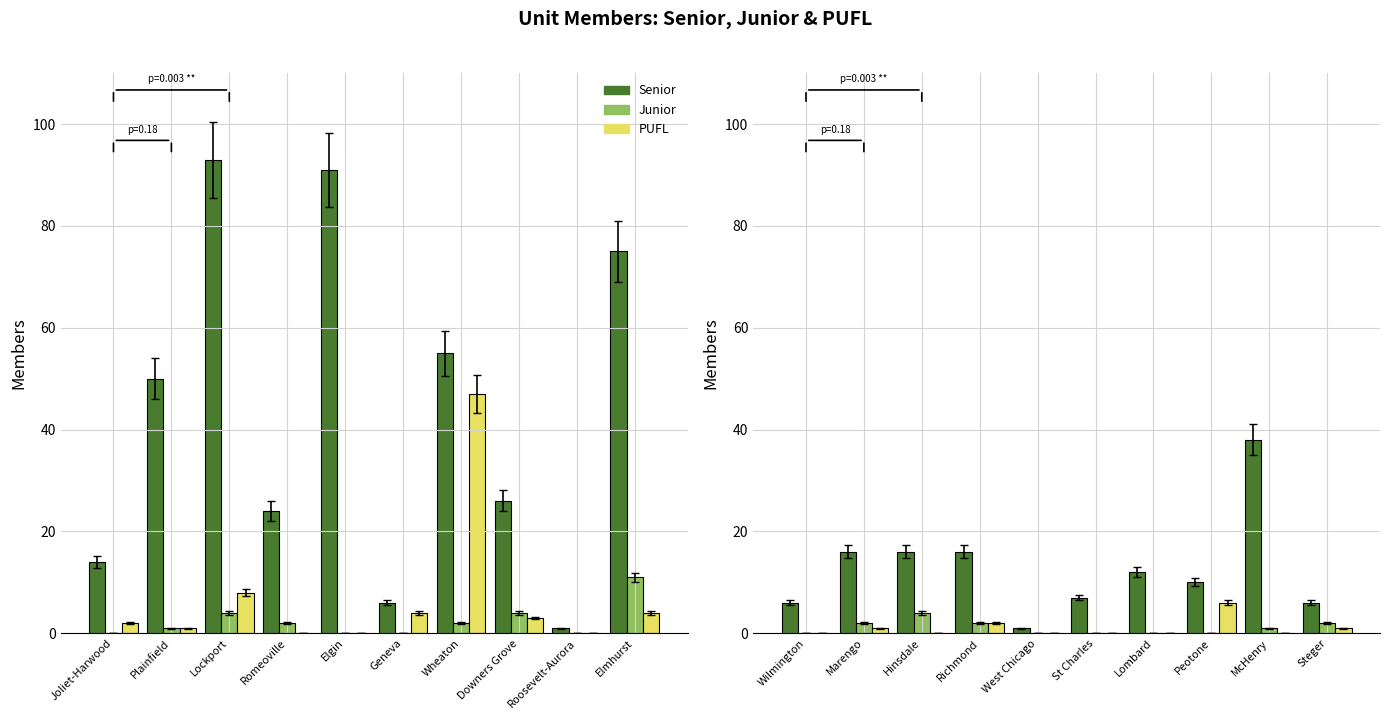

Count the number of data series in this chart.

3